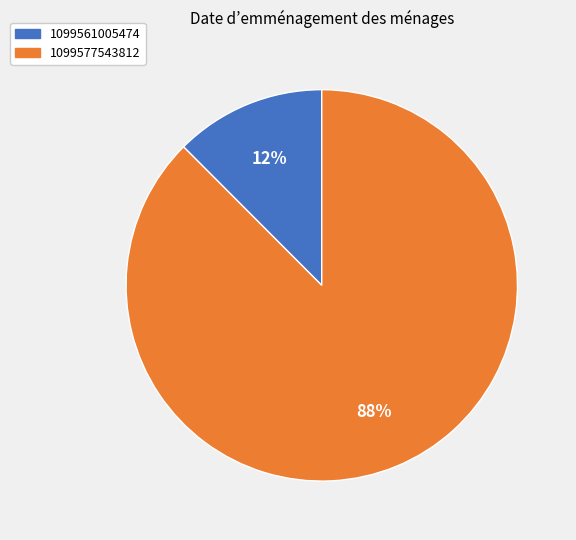

Which category has the smallest portion of the pie?

1099561005474